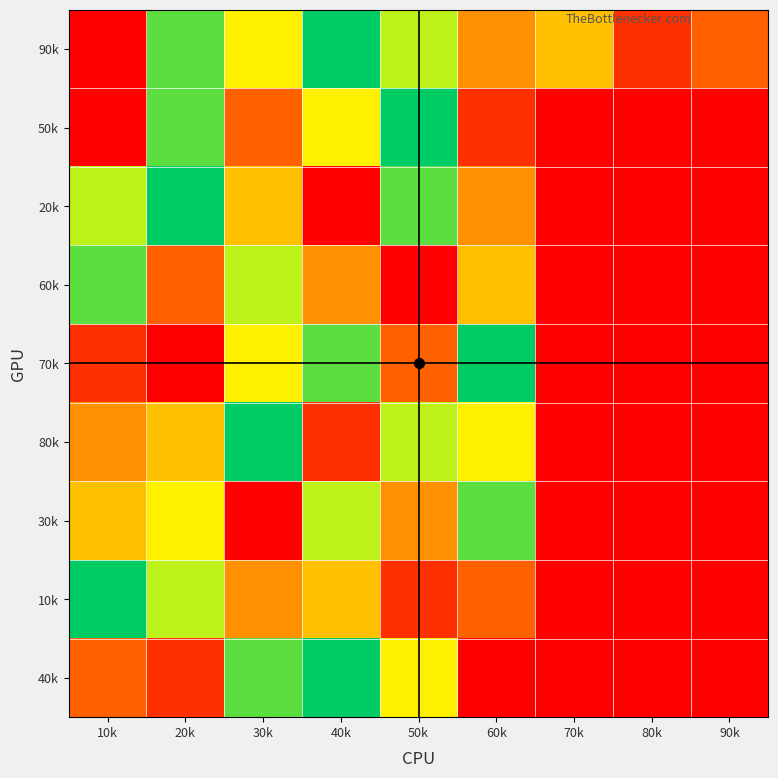

What is the total value across all series at 70k?

5